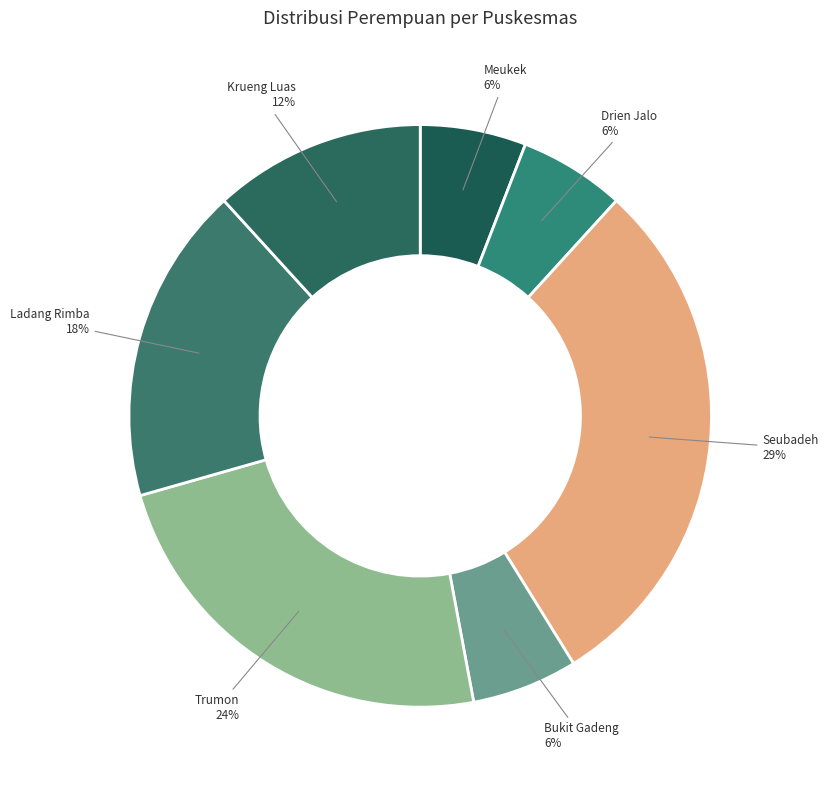

Is it true that Trumon is 16% of the pie?

False